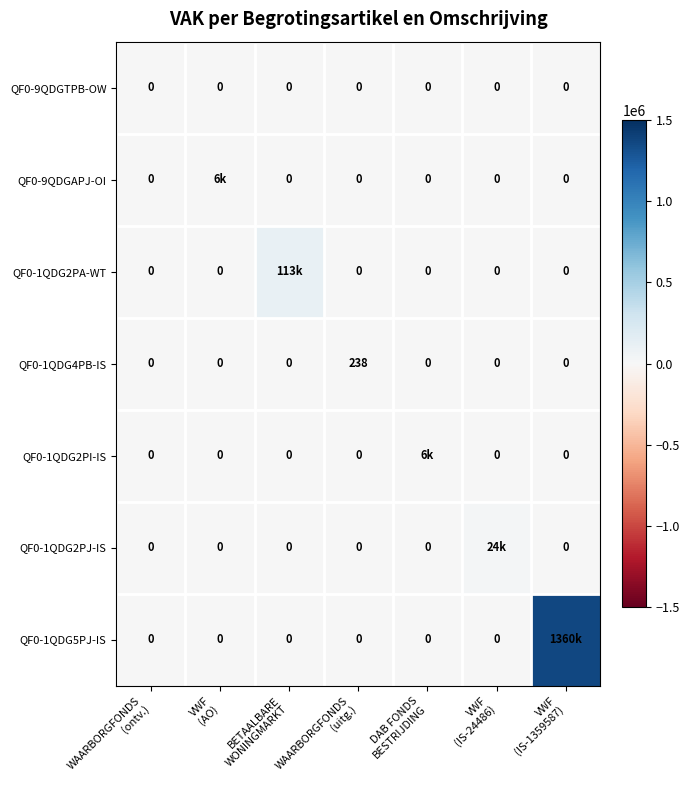

Which series has the largest range (max minus min)?

QF0-1QDG5PJ-IS